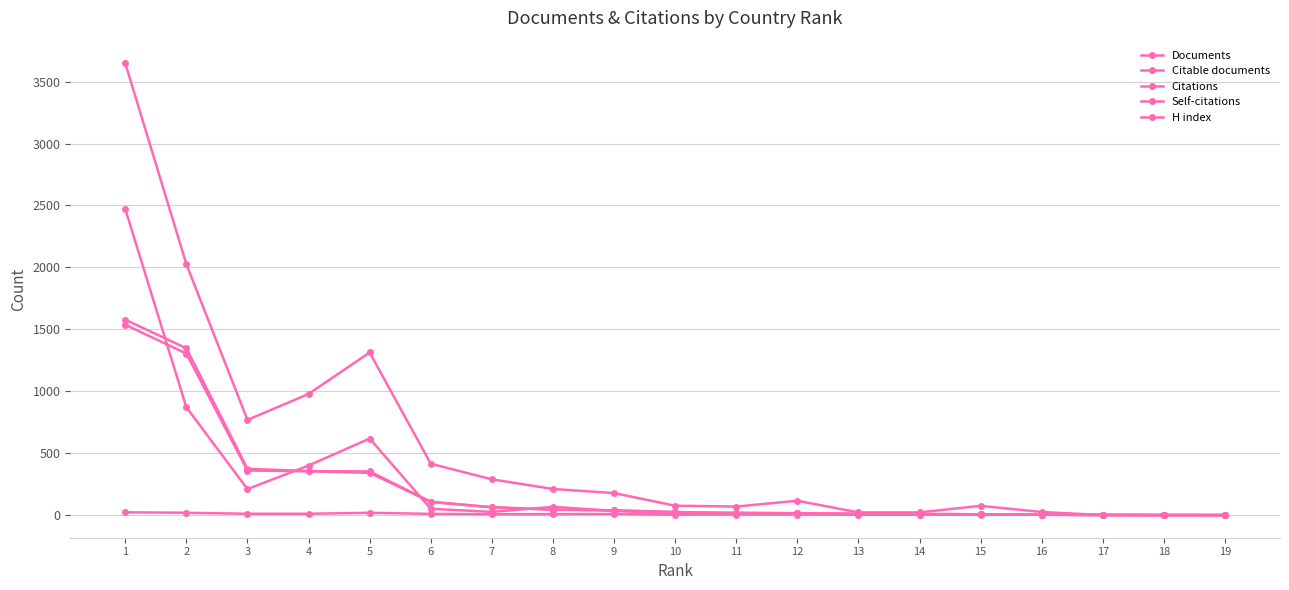

How many lines are shown in the chart?

5